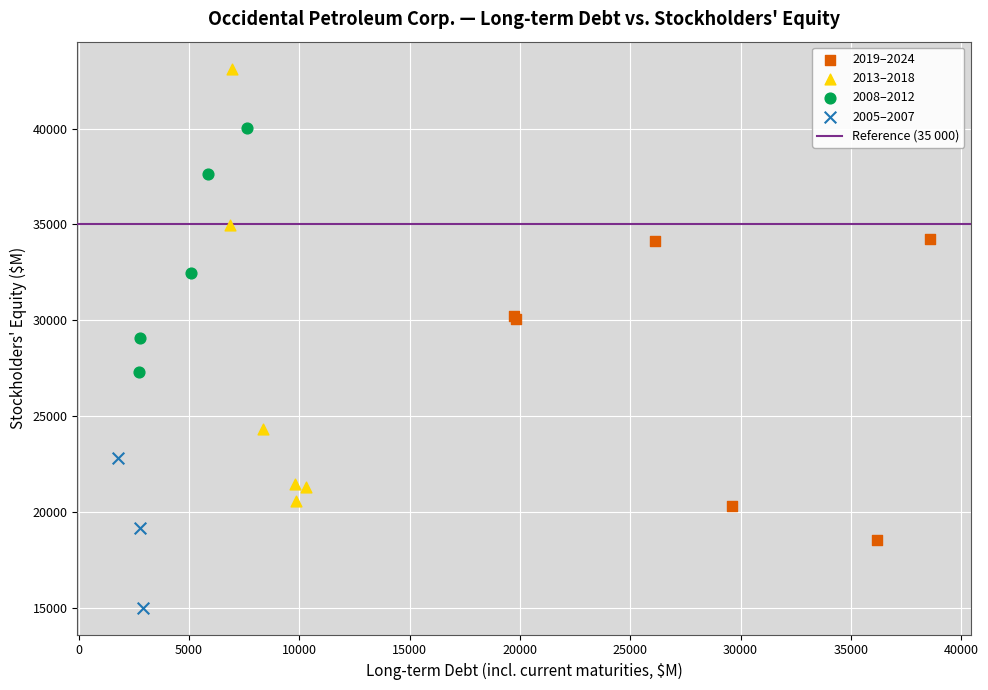

Which series has the widest spread of Y values?

2013–2018